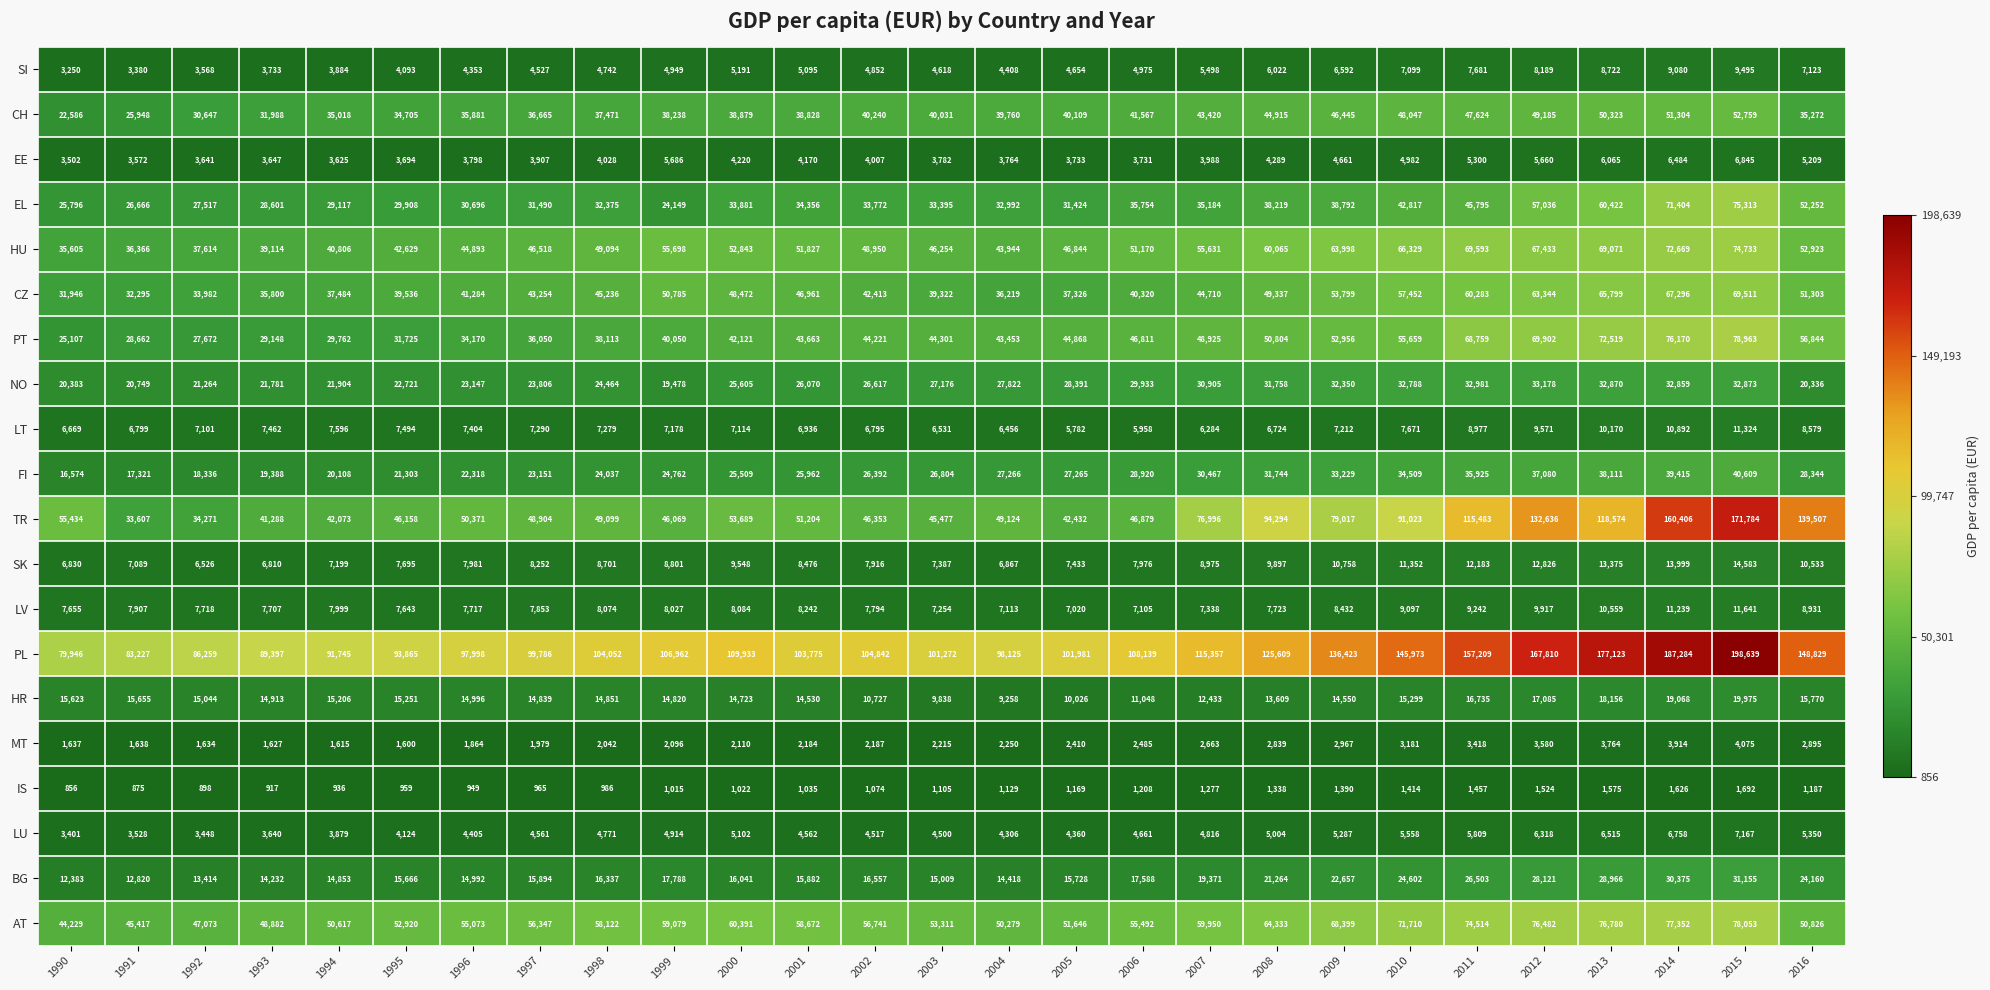

What is the difference between the LT values at 1995 and 2001?

558